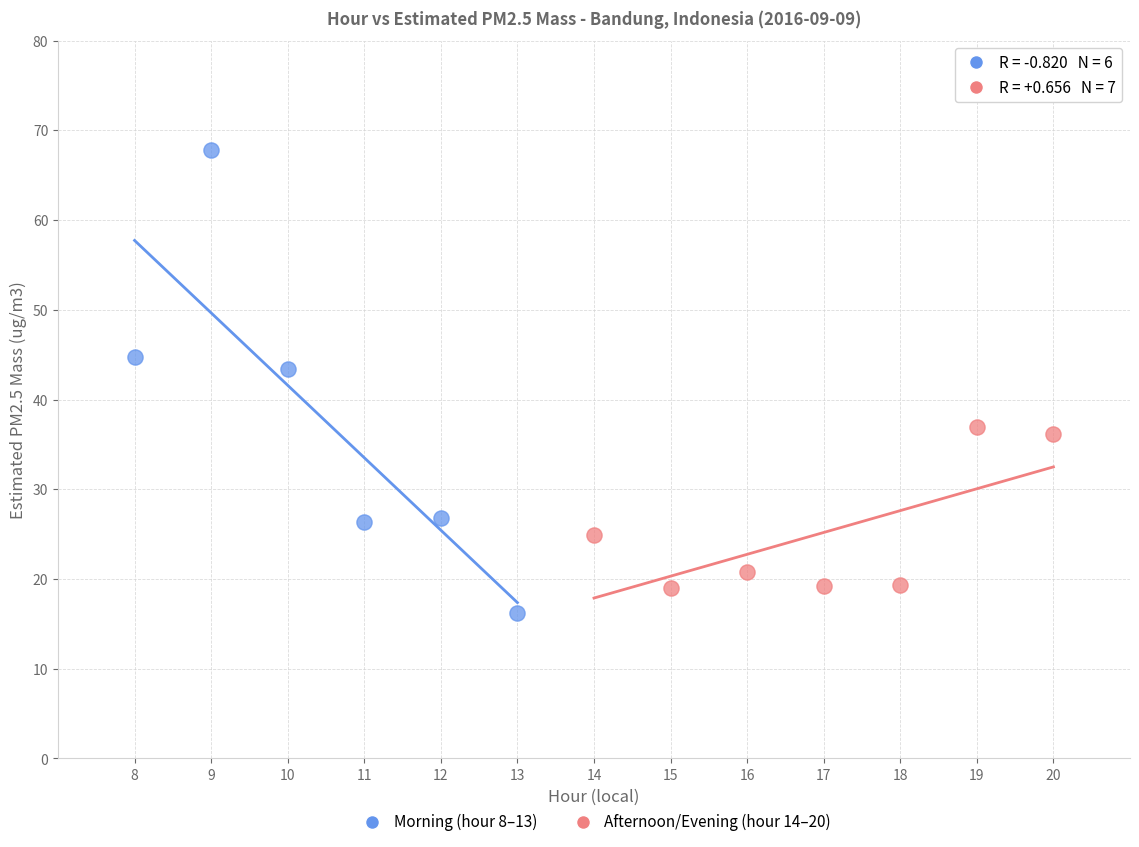

What are all the series names shown in the legend?

Morning (hour 8–13), Afternoon/Evening (hour 14–20)